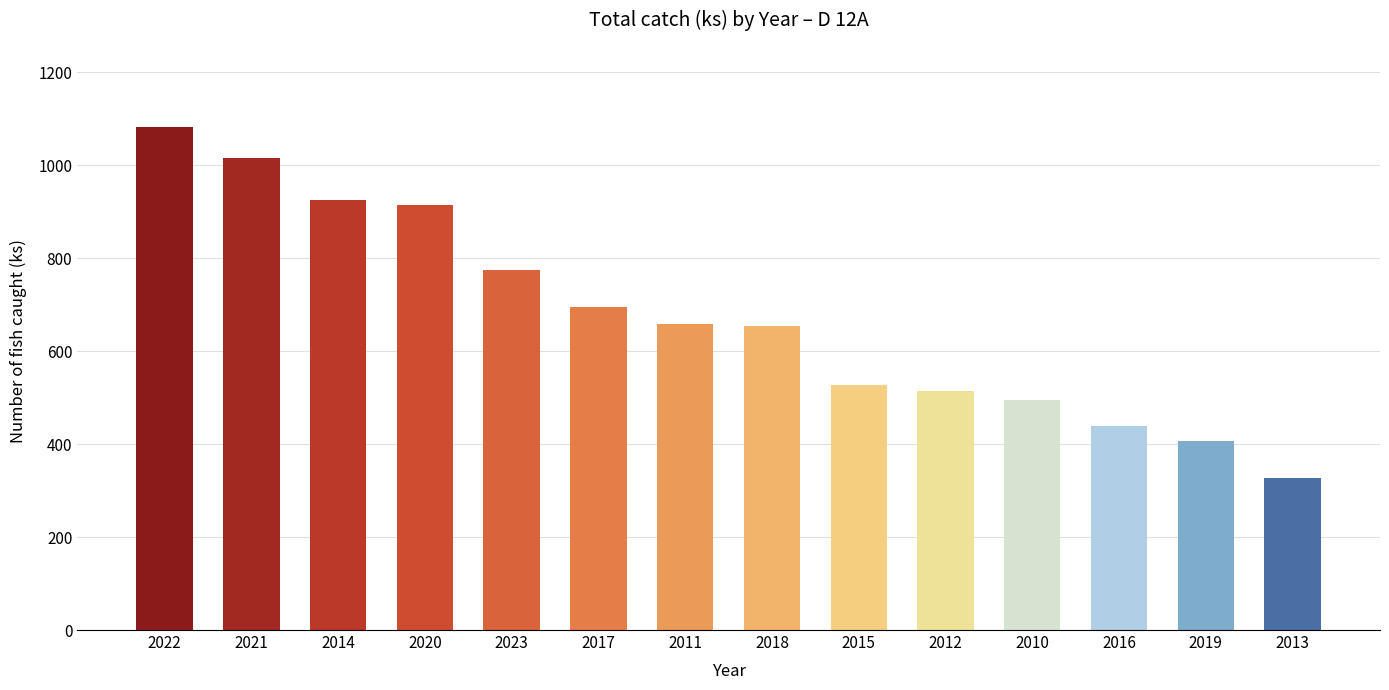

The chart shows a value of 515 at 2012. True or false?

True